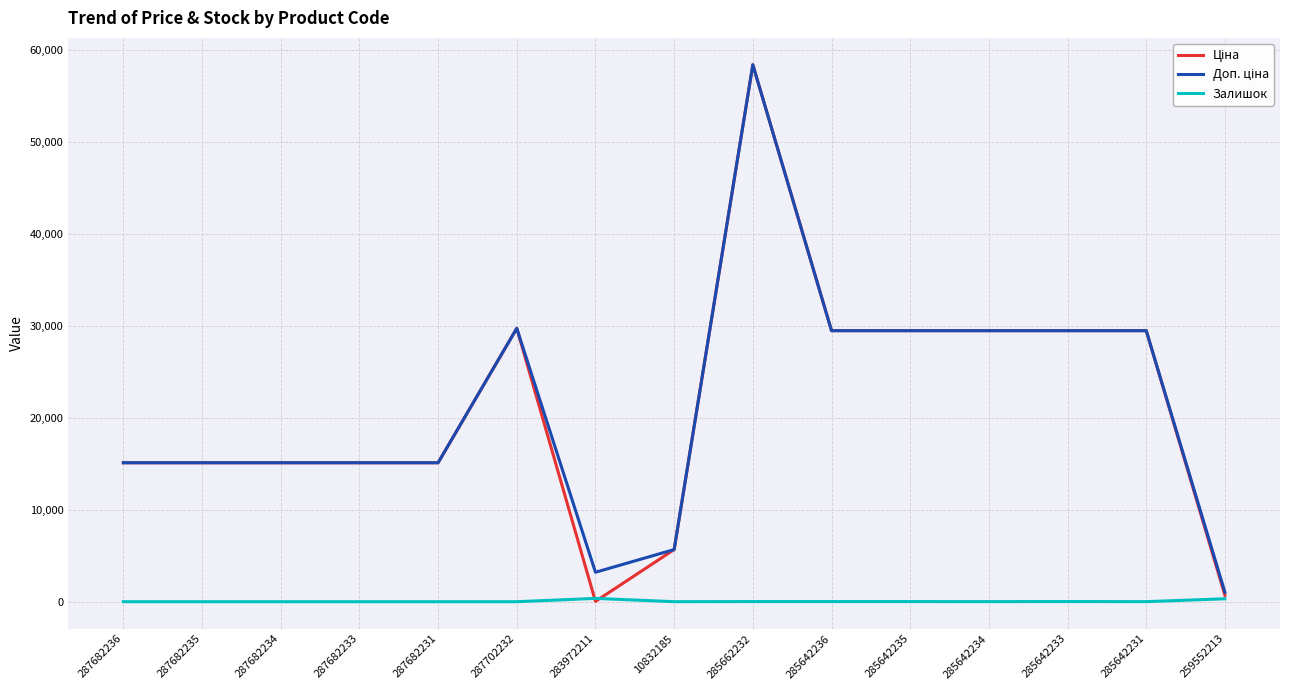

True or false: Залишок has a value of 0.0 at 287682235.

True